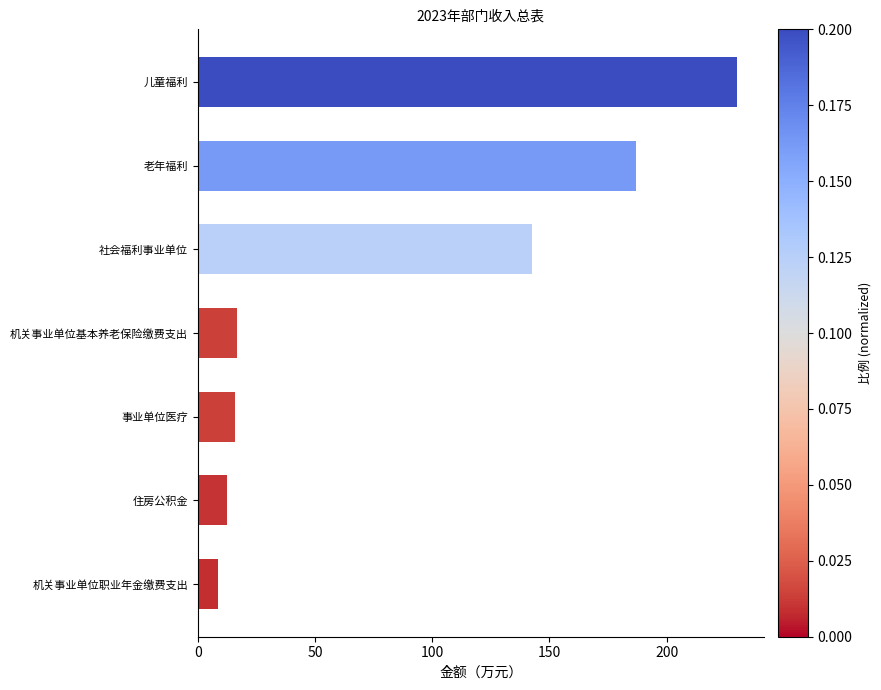

What is the average value?

87.6